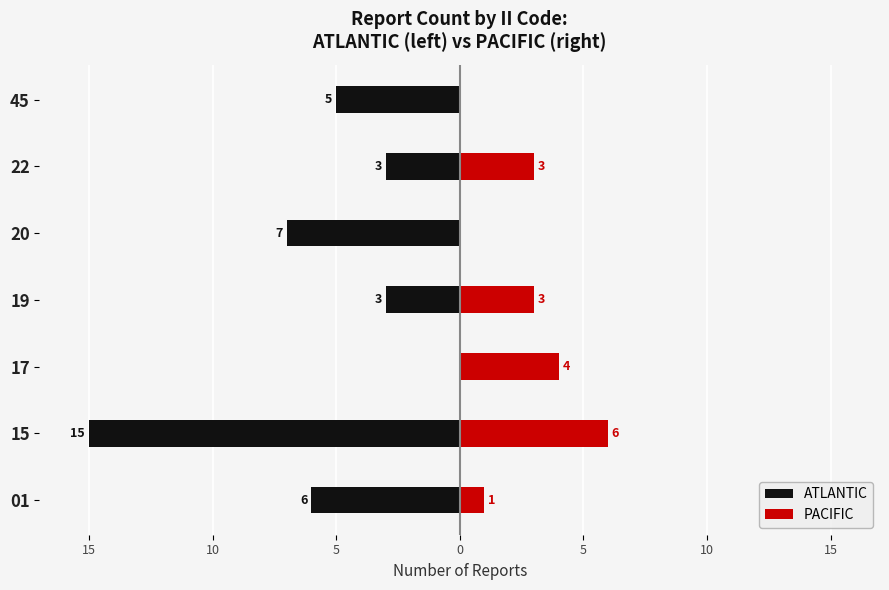

How many data points does each series have?

7